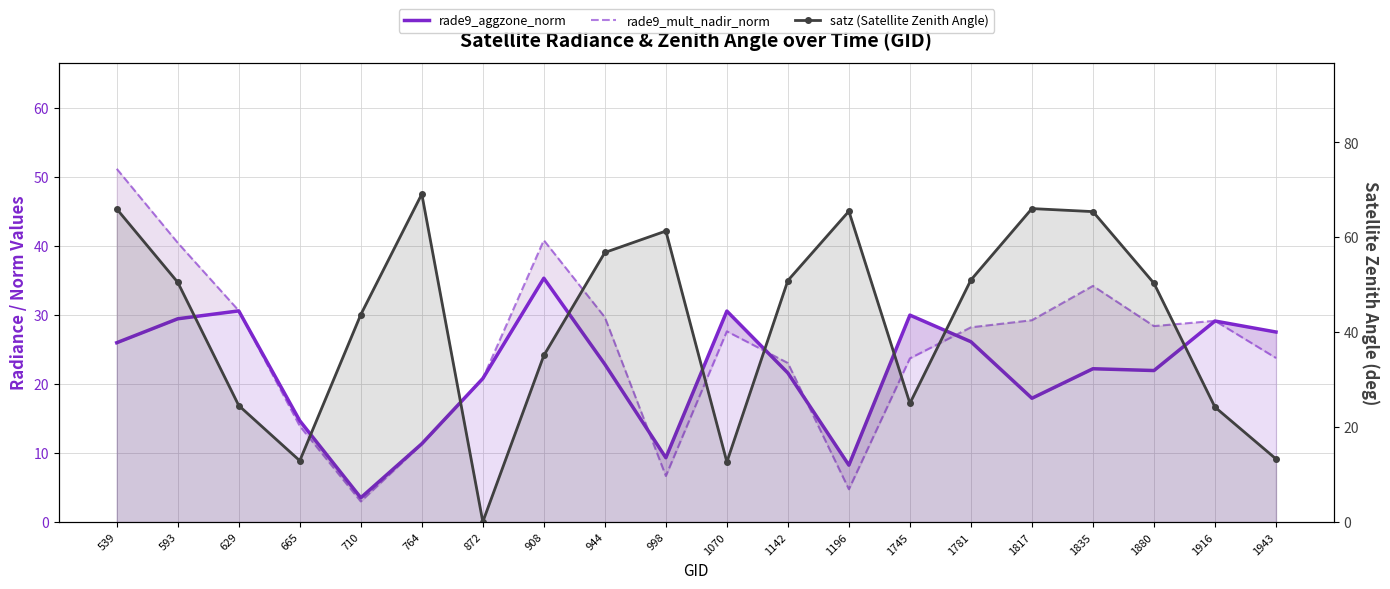

At which label does satz (Satellite Zenith Angle) reach its peak?

764